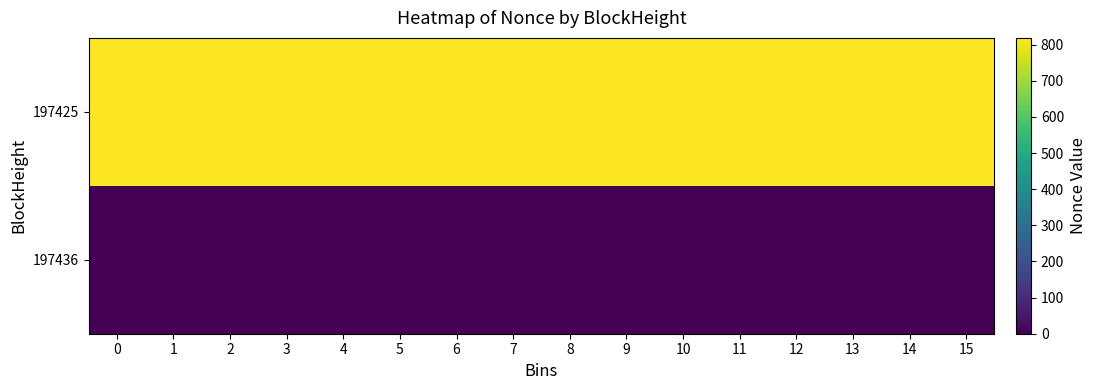

Reading left to right, extract all data points from this chart.

197436: 0=0	1=0	2=0	3=0	4=0	5=0	6=0	7=0	8=0	9=0	10=0	11=0	12=0	13=0	14=0	15=0
197425: 0=819	1=819	2=819	3=819	4=819	5=819	6=819	7=819	8=819	9=819	10=819	11=819	12=819	13=819	14=819	15=819